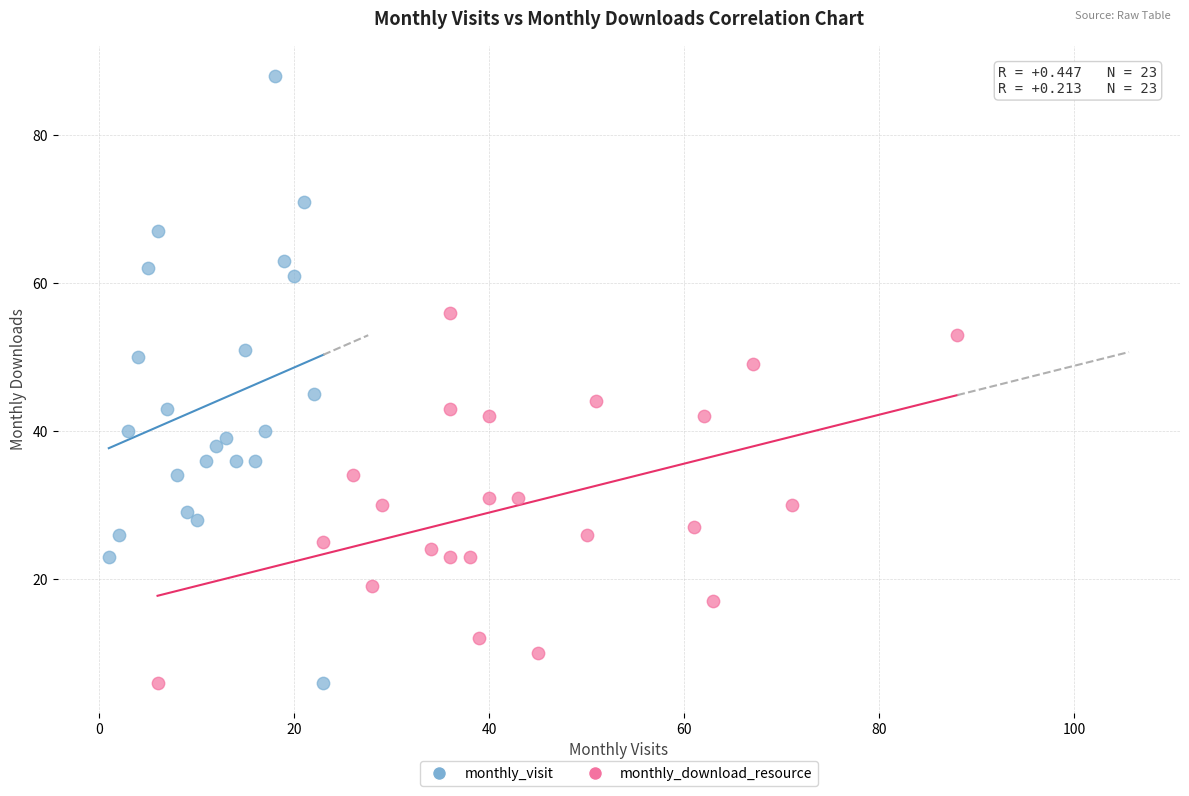

Which series contains the highest Y value?

monthly_visit